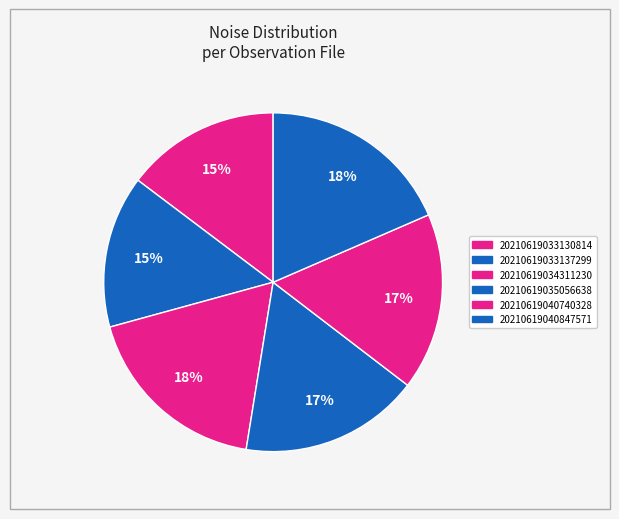

Is it true that 20210619040740328 is 25% of the pie?

False